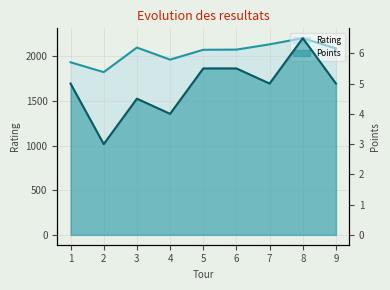

At 2, list the series in order from largest to smallest.

Rating, Points